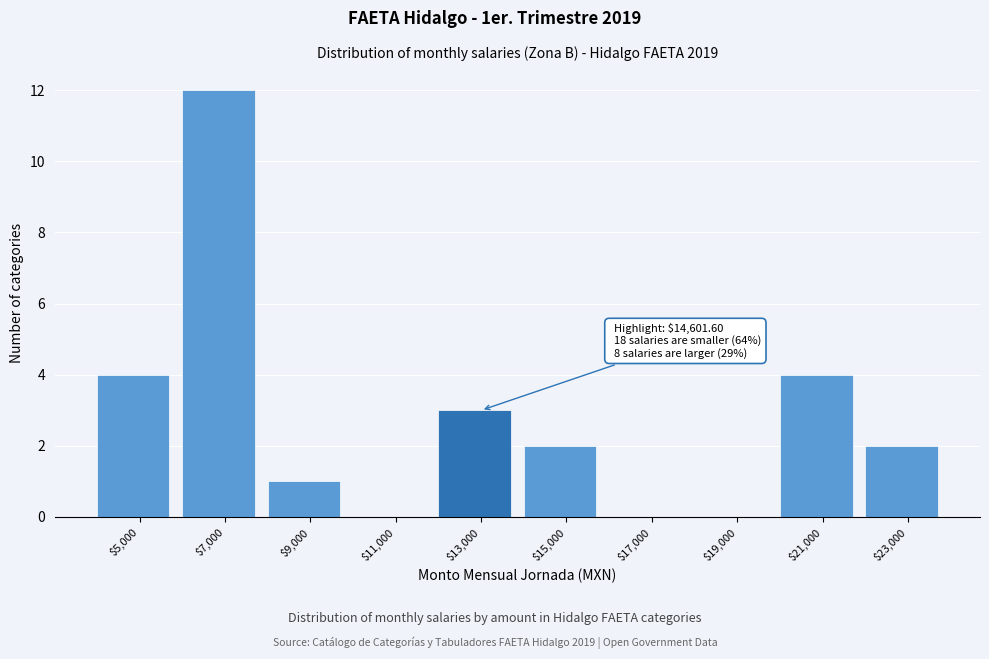

What is the sum of all values?

28